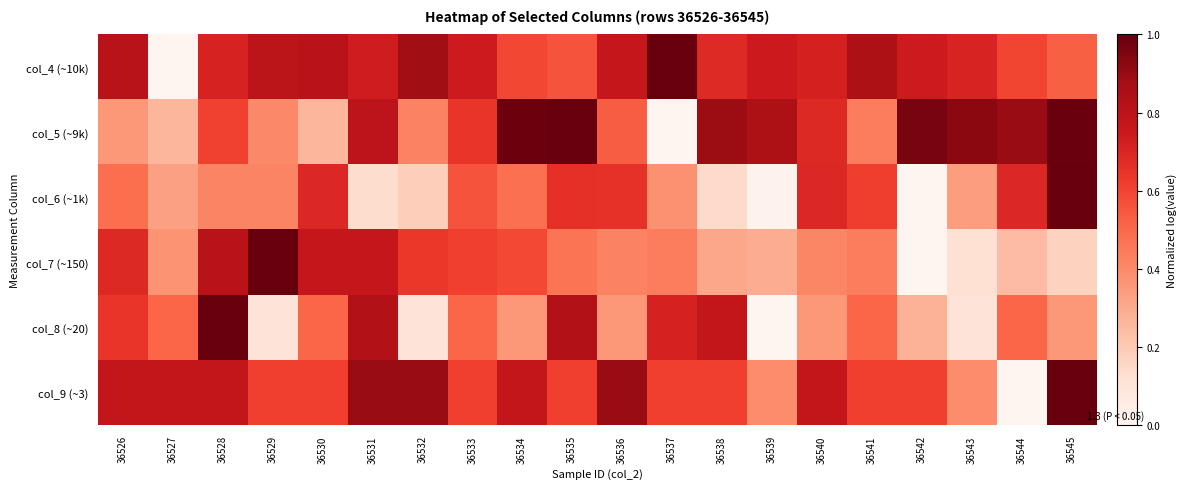

Rank the series by their maximum value, from lowest to highest.

col_4 (~10k), col_5 (~9k), col_6 (~1k), col_7 (~150), col_8 (~20), col_9 (~3)